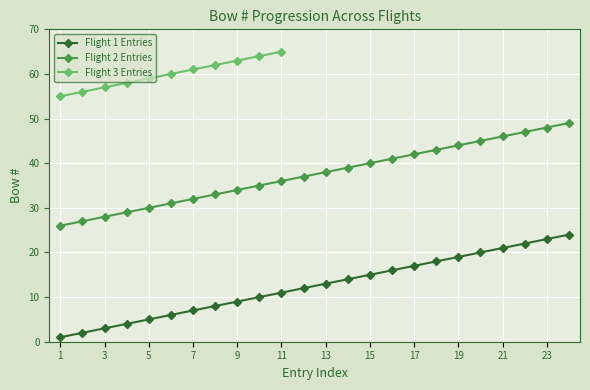

At which label does Flight 2 Entries first exceed 38?

14